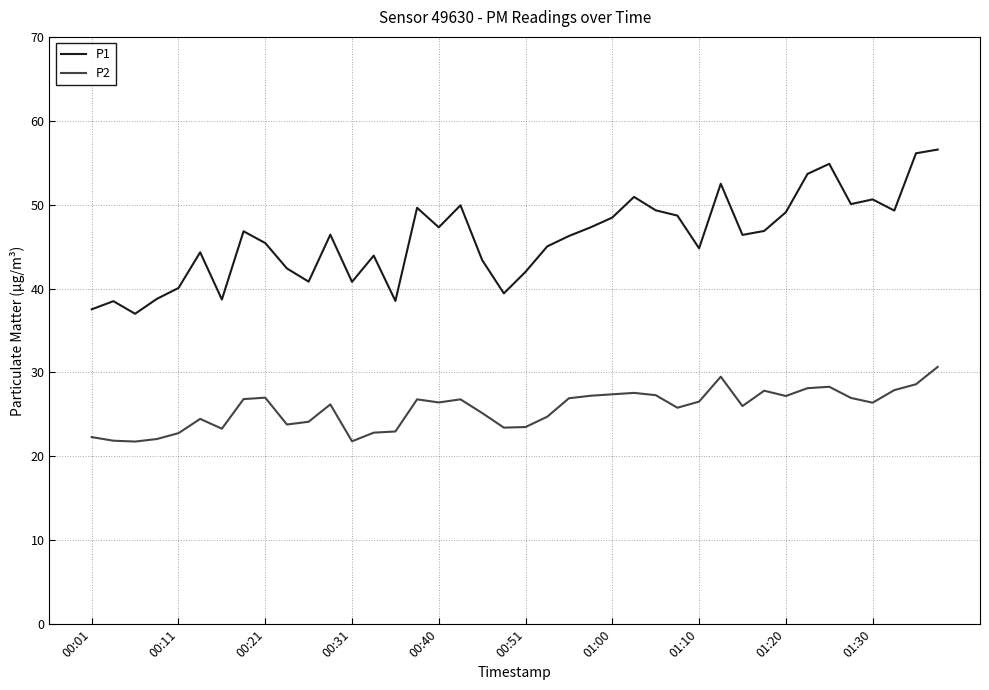

True or false: P2 and P1 cross at least once.

False